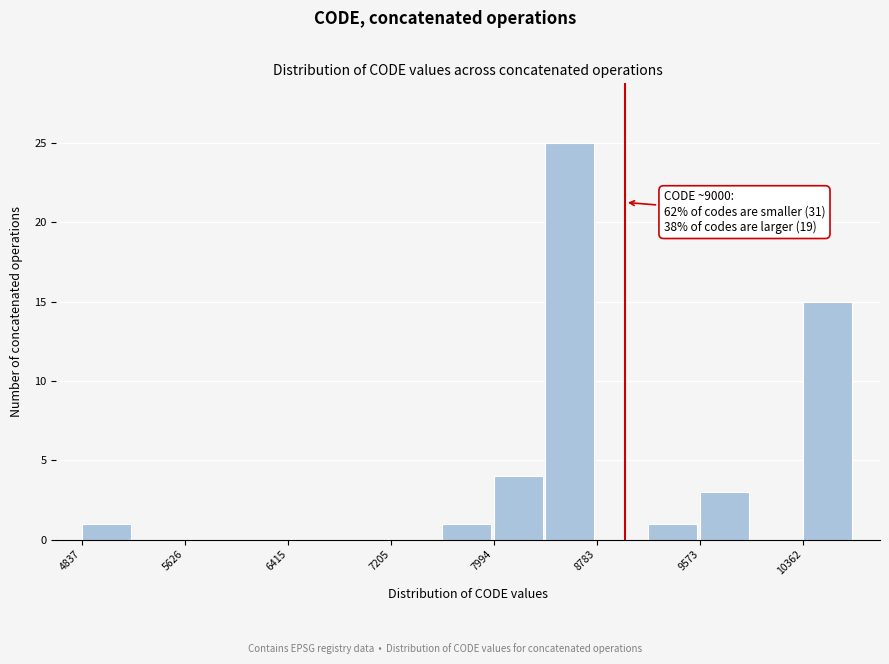

Around what value on the x-axis is the tallest bar? Give the approximate position of its centre, as read against the axis.

8600